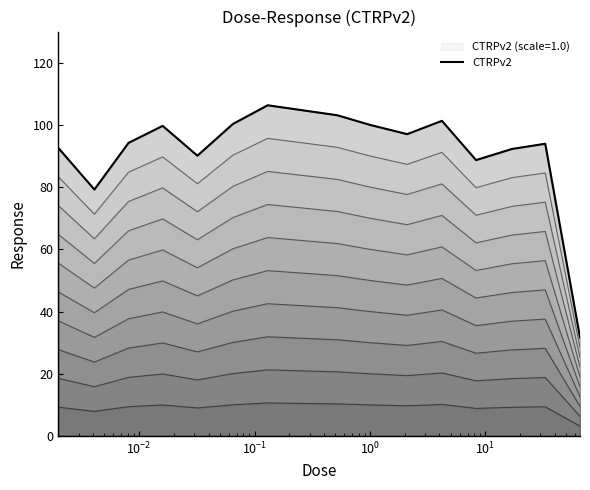

The chart shows a value of 160.6 at 11. True or false?

False